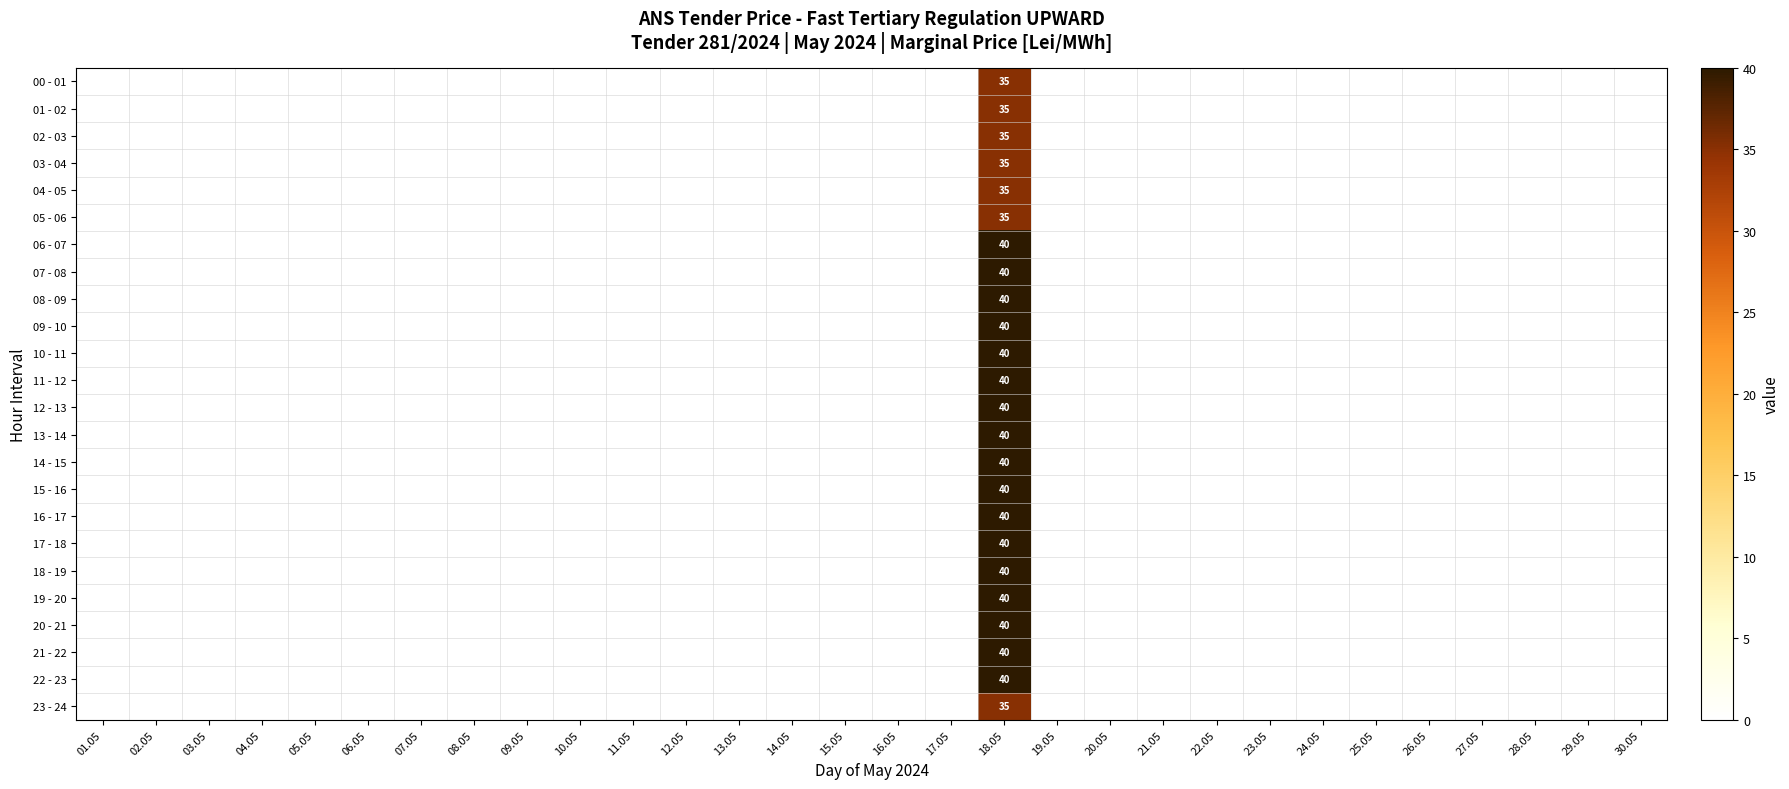

True or false: 14 - 15 has a value of 40 at 18.05.

True